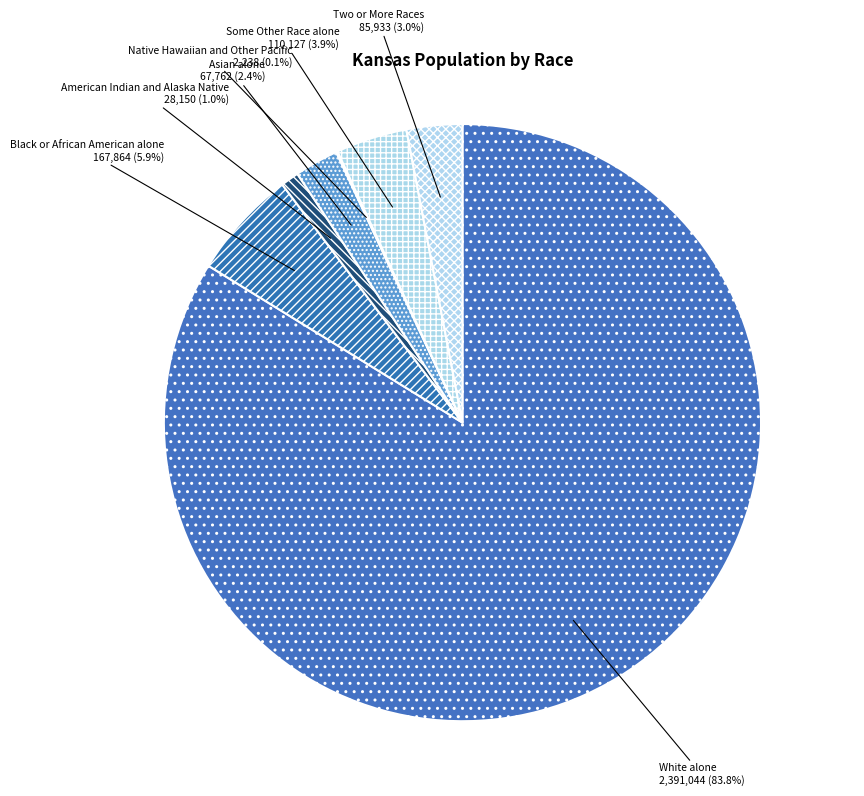

What is the largest slice in the pie chart?

White alone